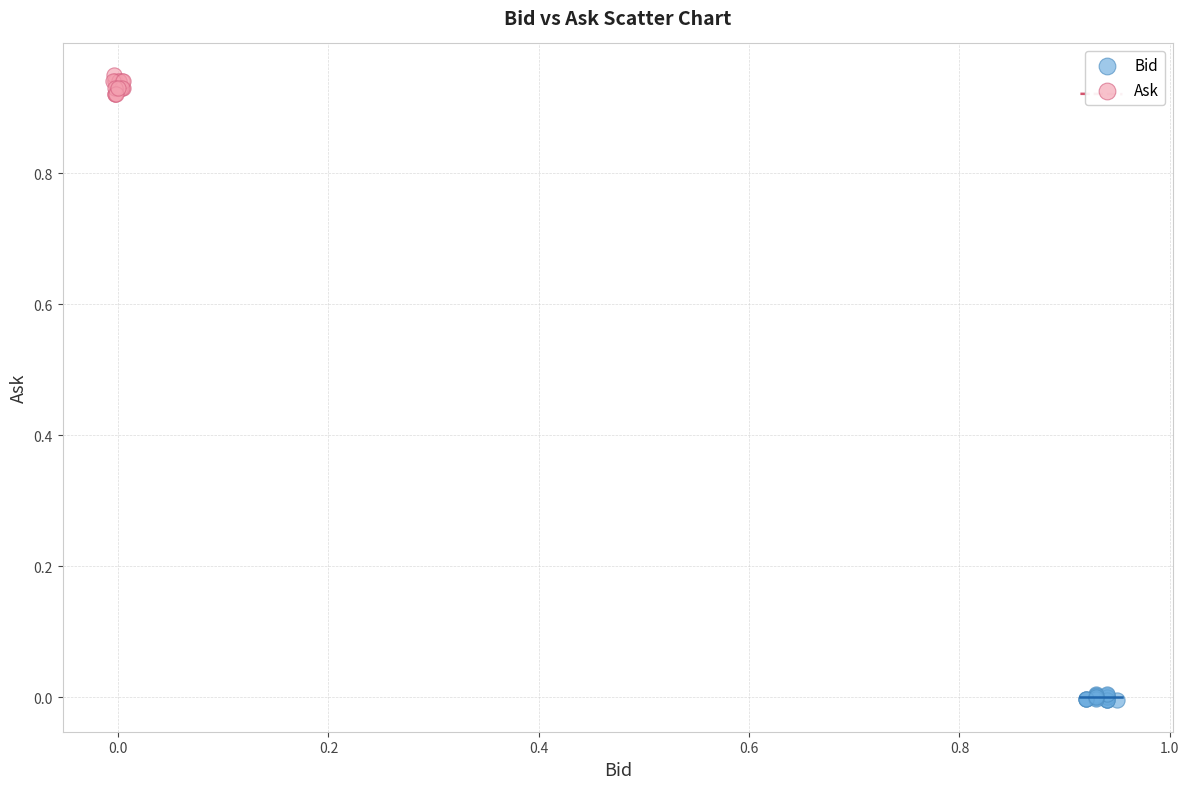

Which series reaches the maximum Y coordinate?

Ask